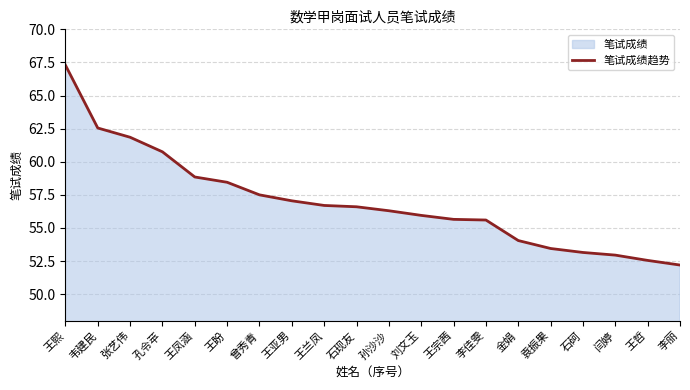

Does the chart display data point markers on the line(s)?

No